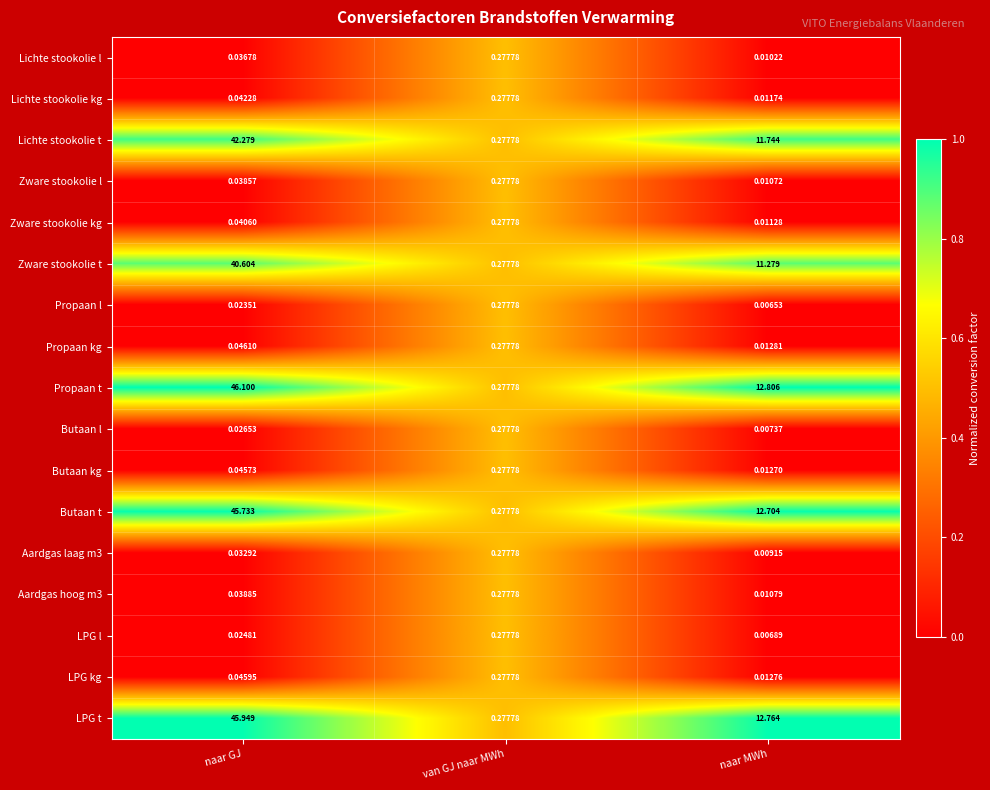

At which category is the sum across all series the highest?

naar GJ